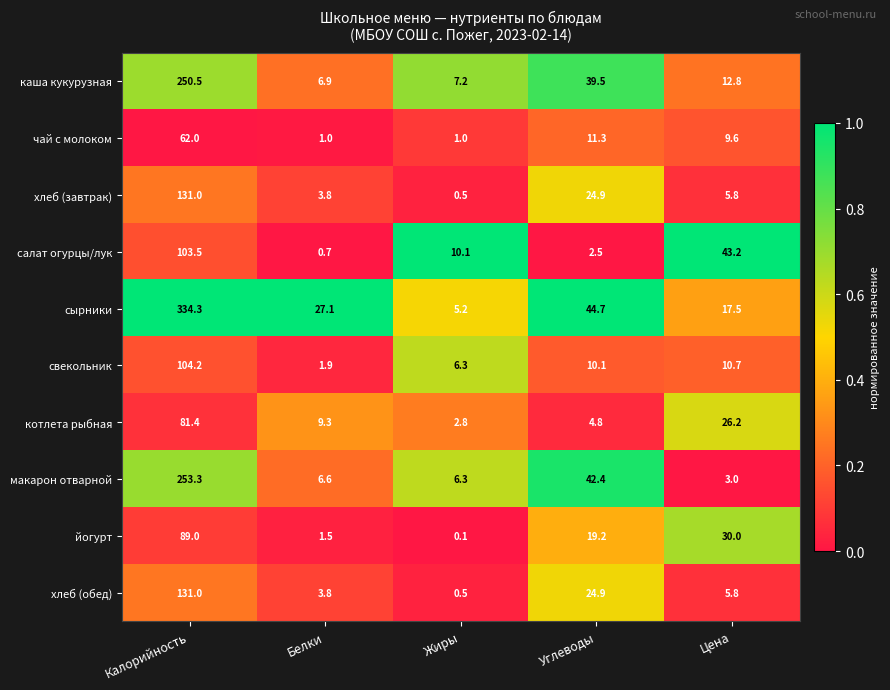

What is the greatest value displayed?

334.3